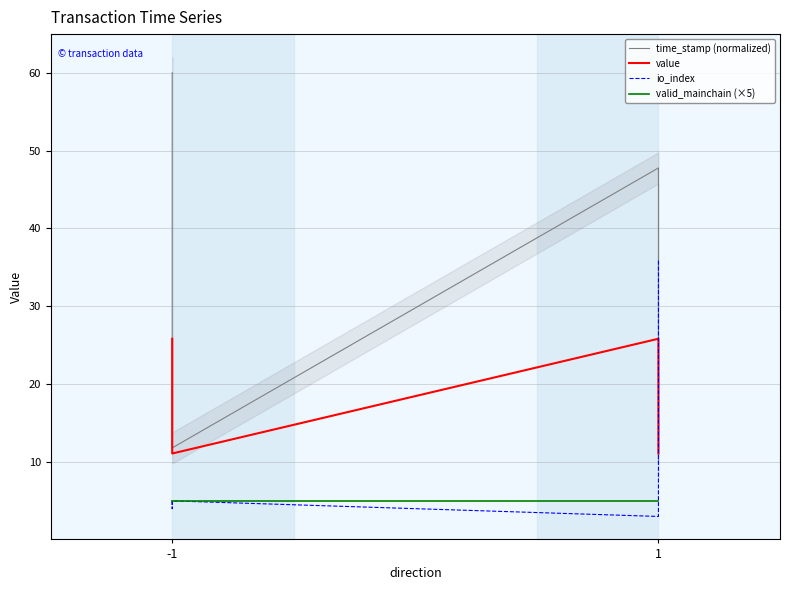

How many lines are shown in the chart?

4